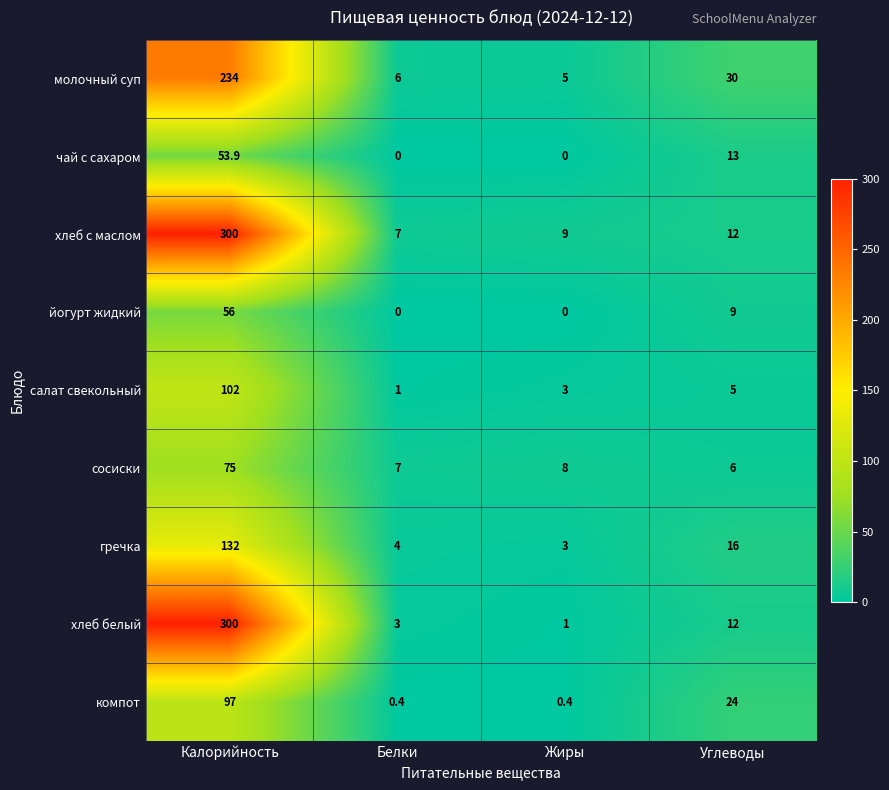

At which label does чай с сахаром first exceed 13?

Калорийность